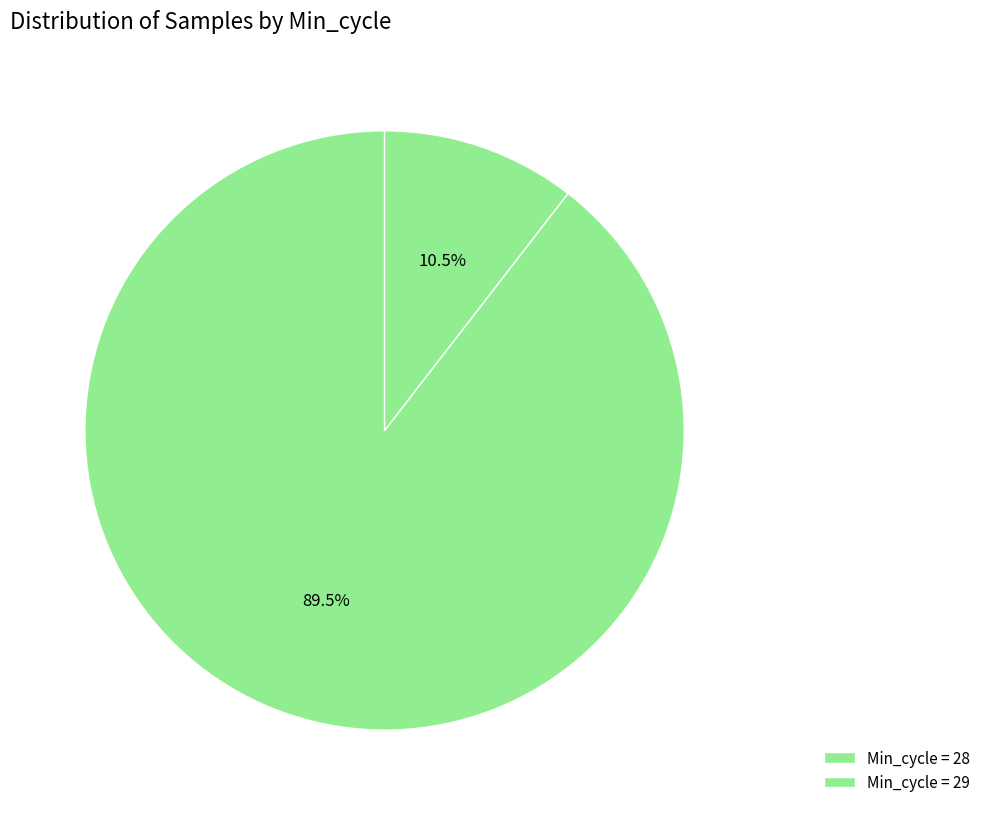

Count the number of slices in the pie.

2